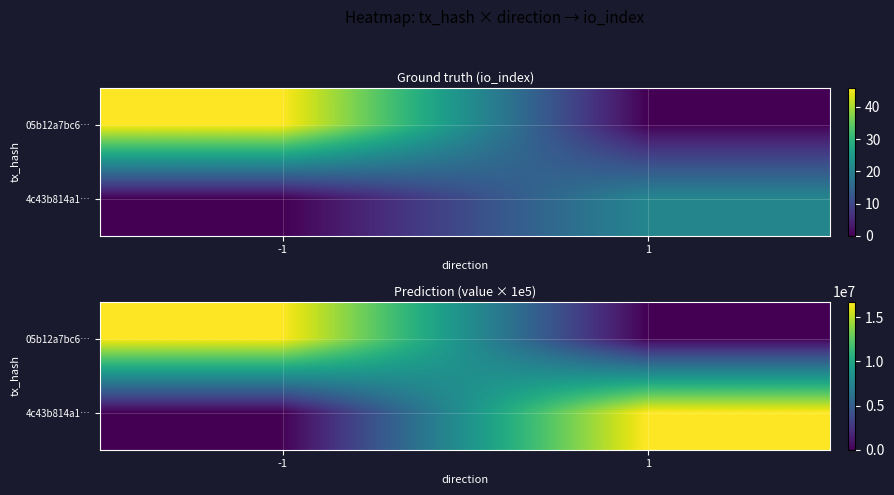

At how many categories does at least one series exceed 435005?

2